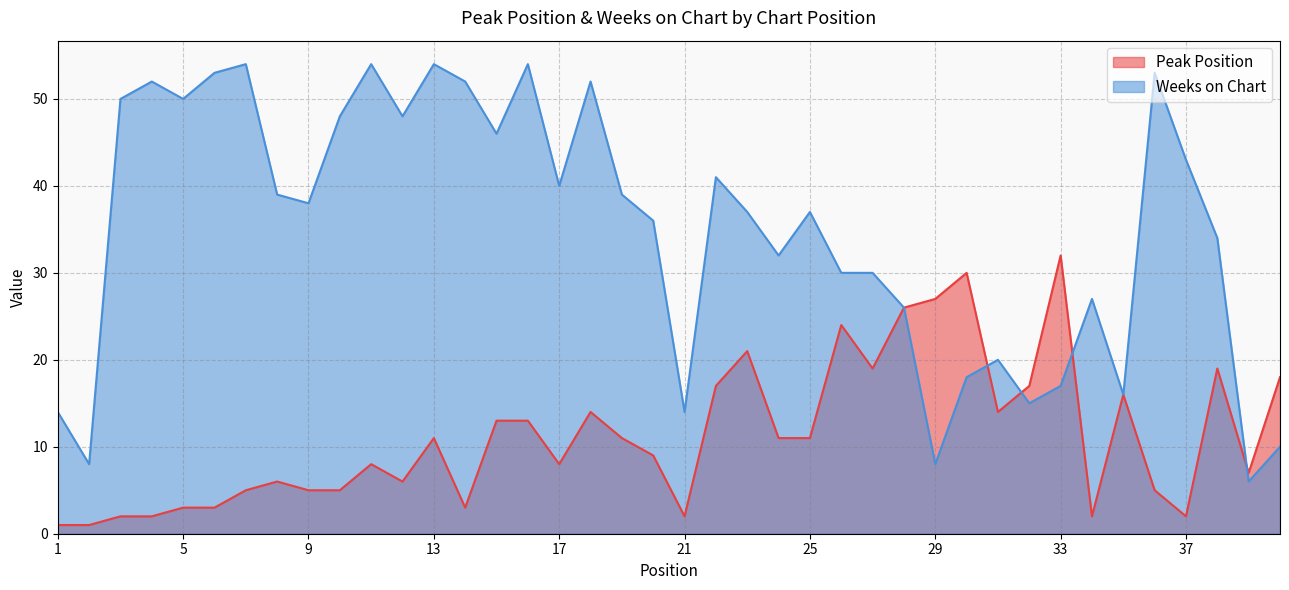

Does the chart display data point markers on the line(s)?

No